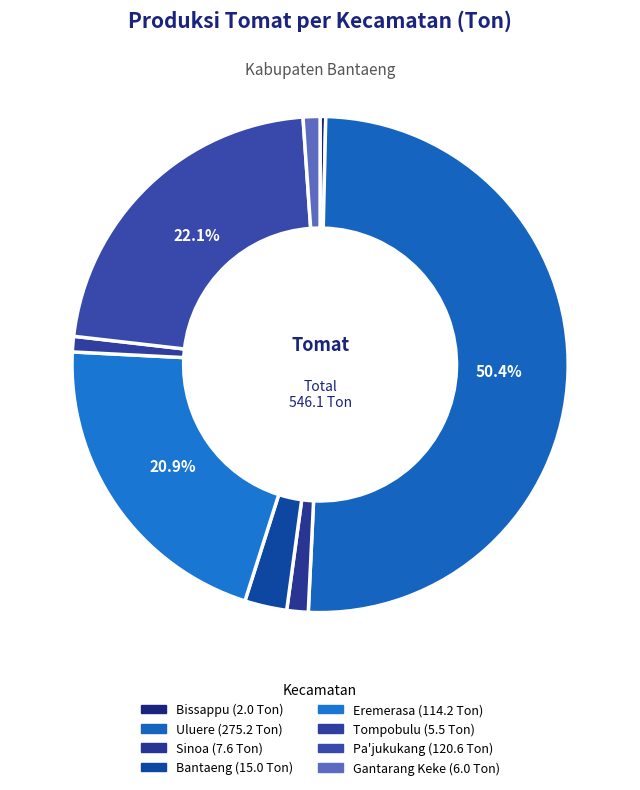

To the nearest percent, what is the combined percentage of Bantaeng and Tompobulu?

4%